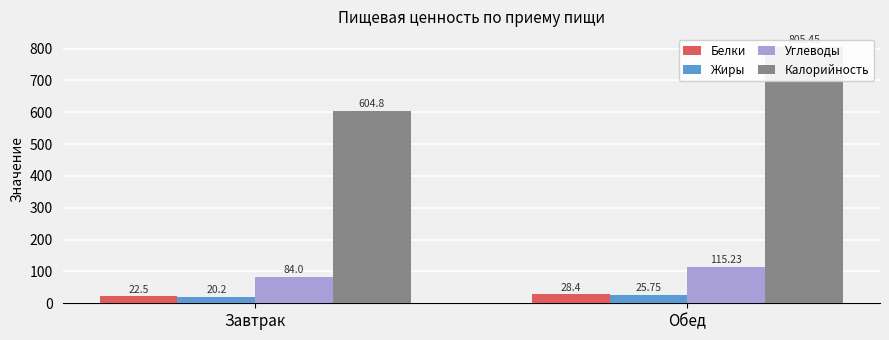

Where is Жиры nearest to the value 22?

Завтрак